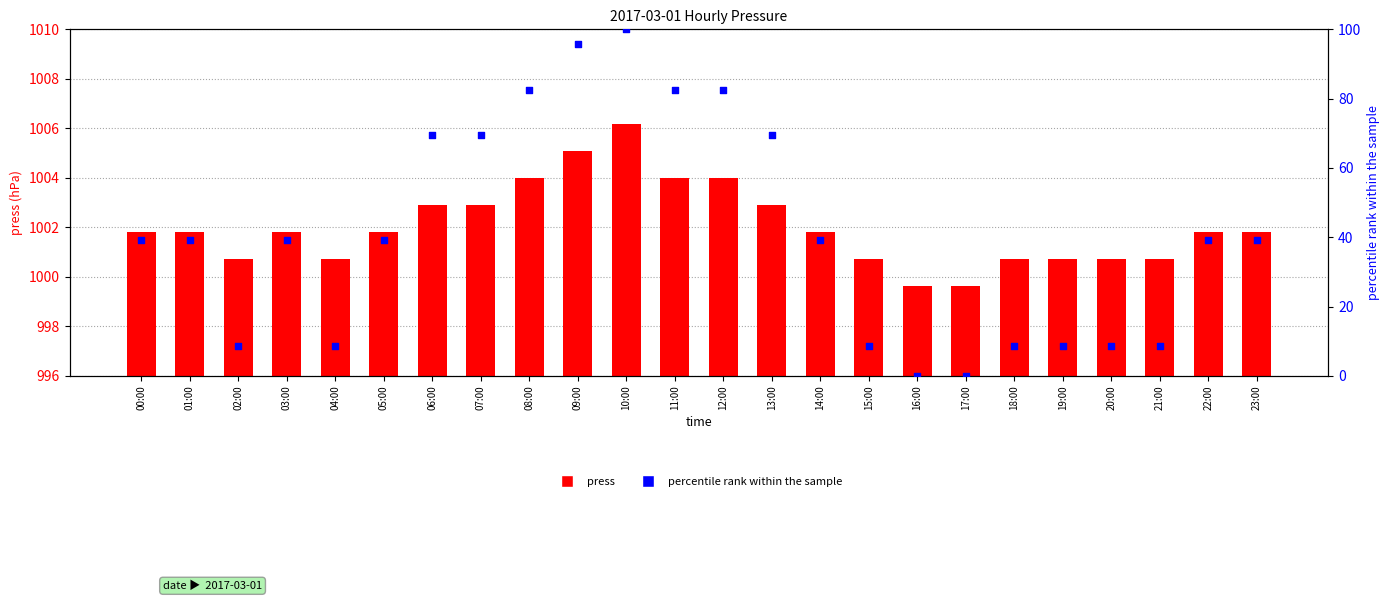

At how many categories does at least one series exceed 886?

24